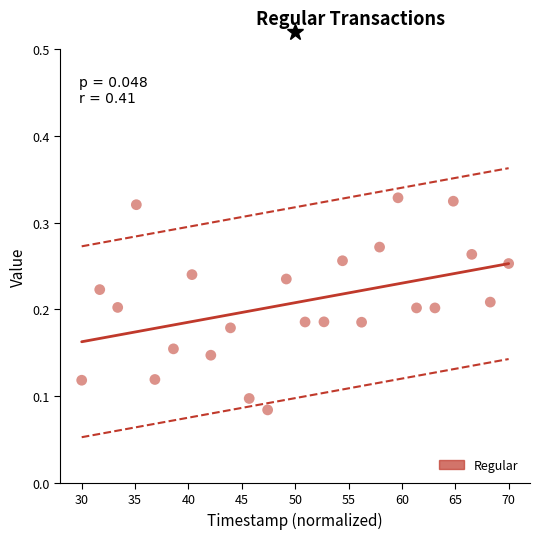

What is the range of X values (max minus min)?

40.0